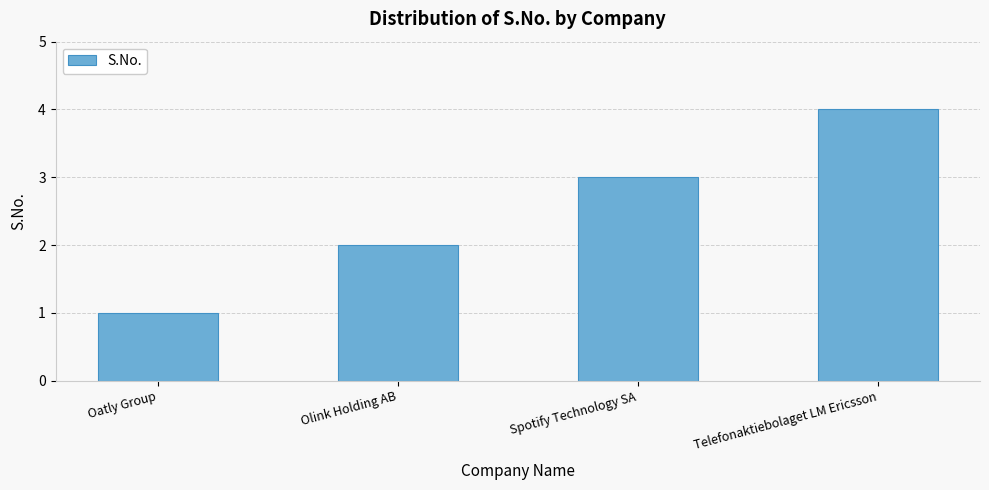

At which label is the value closest to 2?

Olink Holding AB